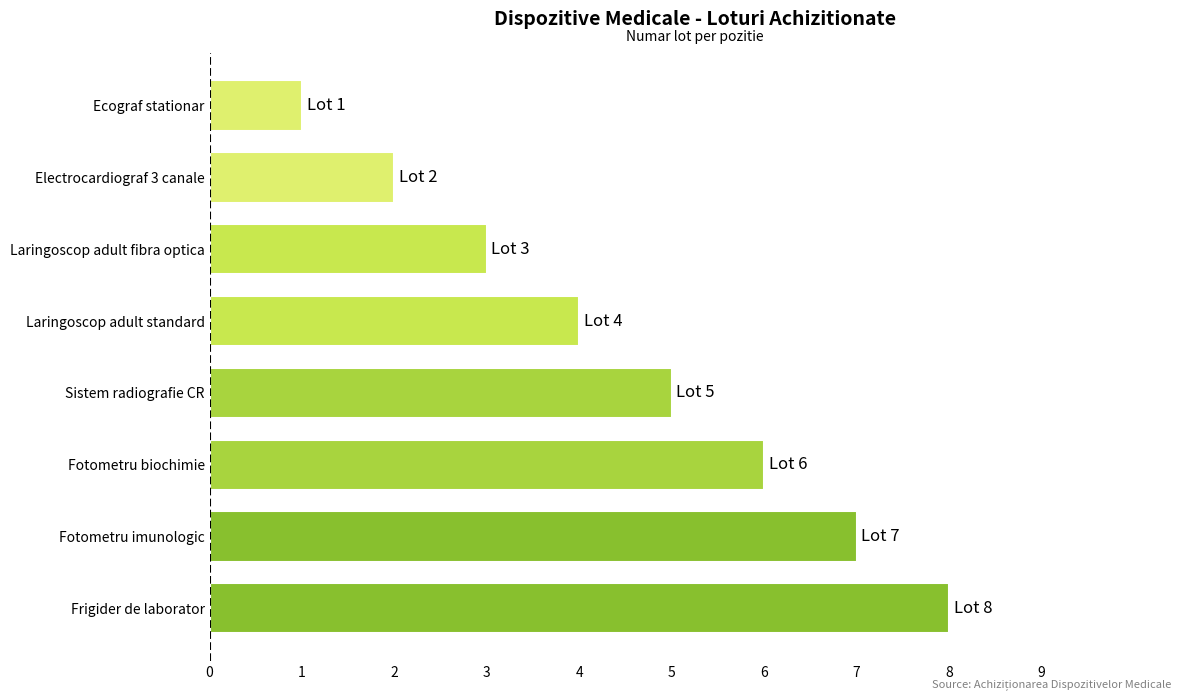

Read the value at Laringoscop adult fibra optica.

3